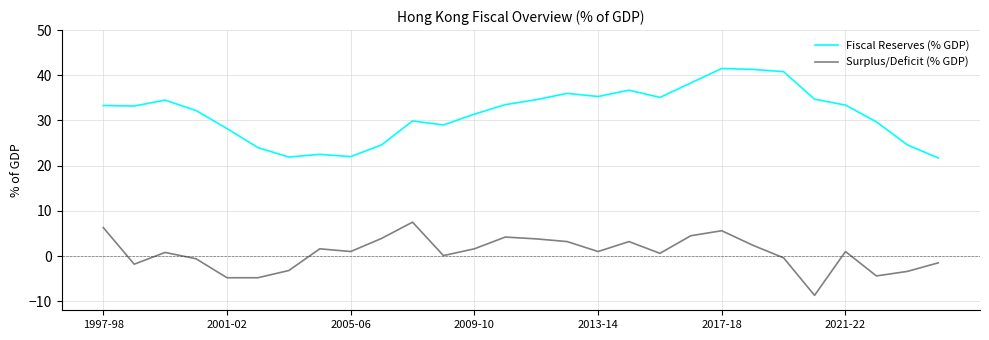

Rank the series by their maximum value, from lowest to highest.

Surplus/Deficit (% GDP), Fiscal Reserves (% GDP)